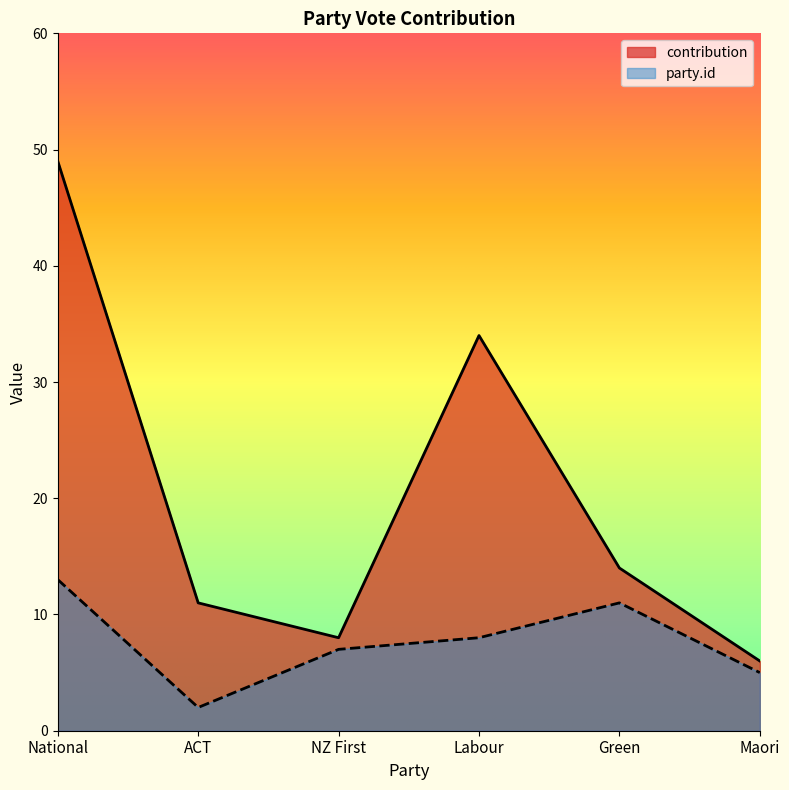

What is the smallest value displayed?

2